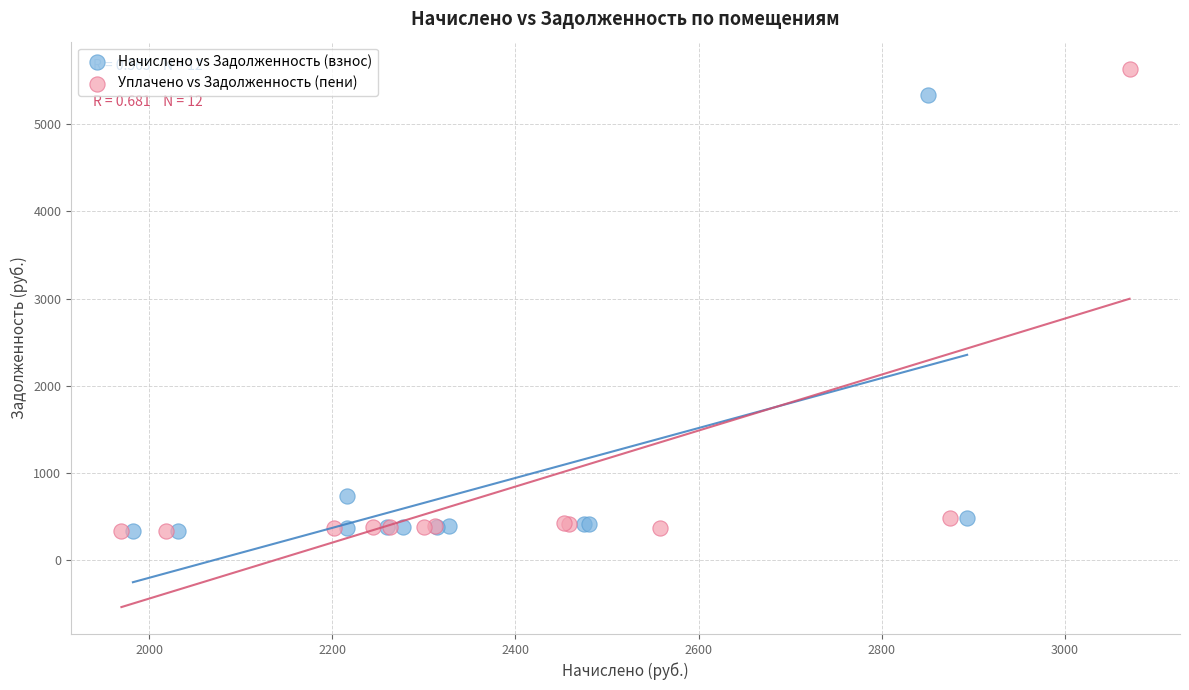

Which series has the largest Y range (max minus min)?

Уплачено vs Задолженность (пени)